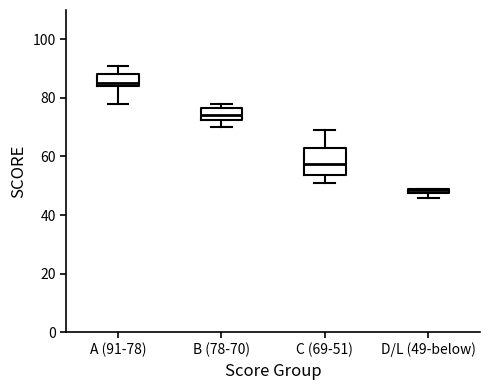

Which box is the tallest, from its lower edge to its upper edge?

C (69-51)